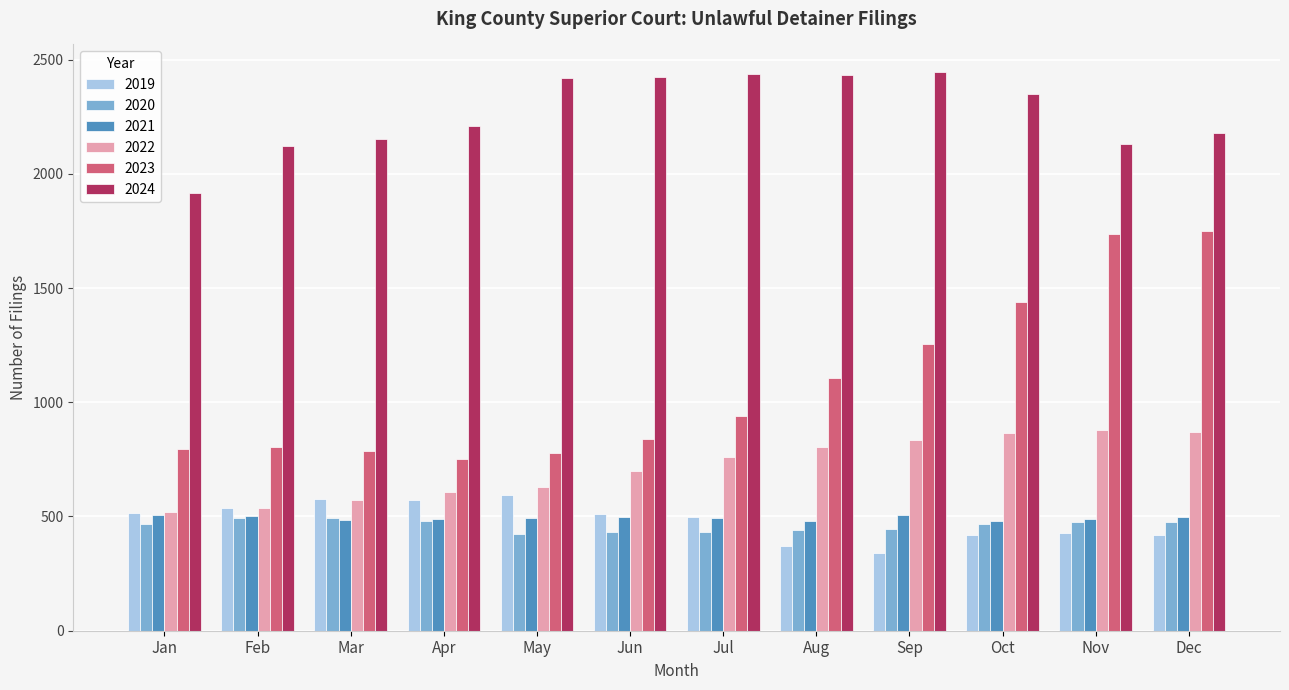

Which series changed the most between Mar and Dec?

2023